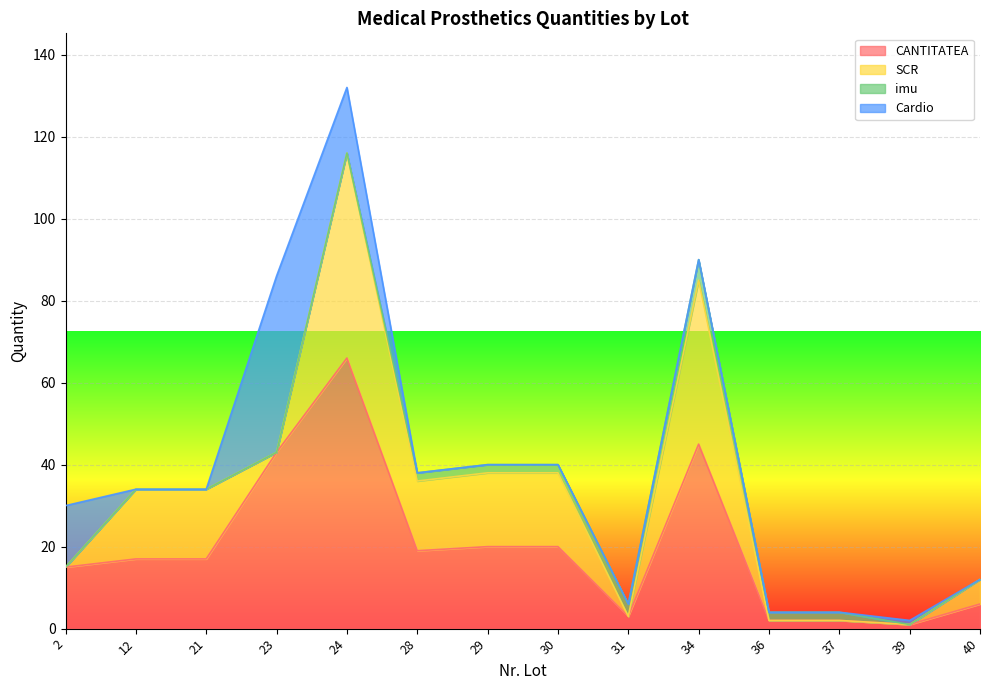

Is the value of imu at 23 greater than the value of CANTITATEA at 36?

No